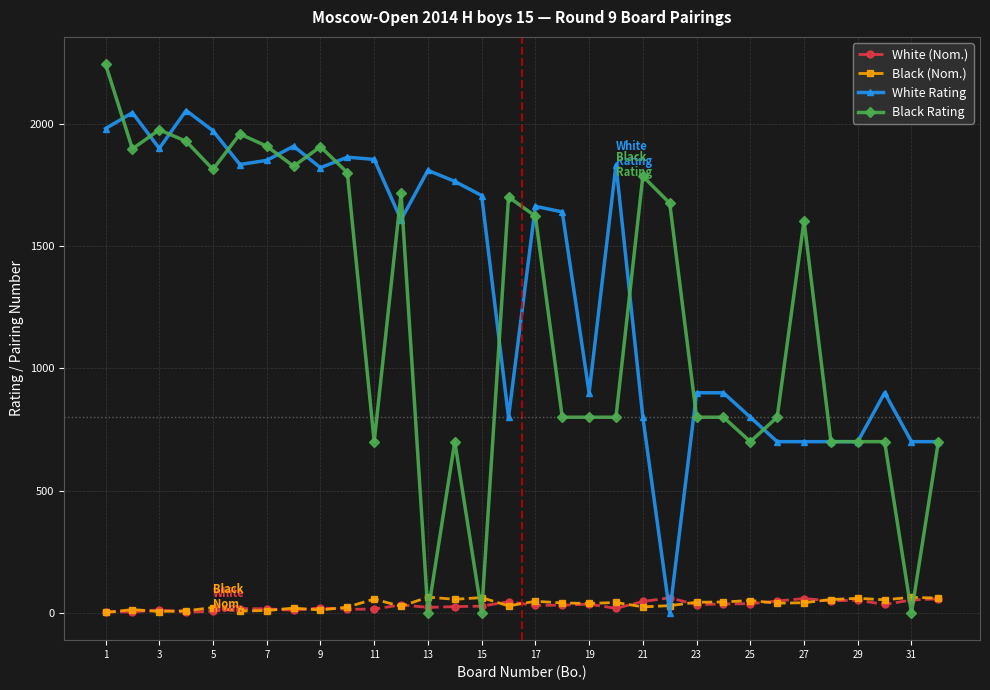

True or false: White (Nom.) and White Rating intersect in this chart.

True